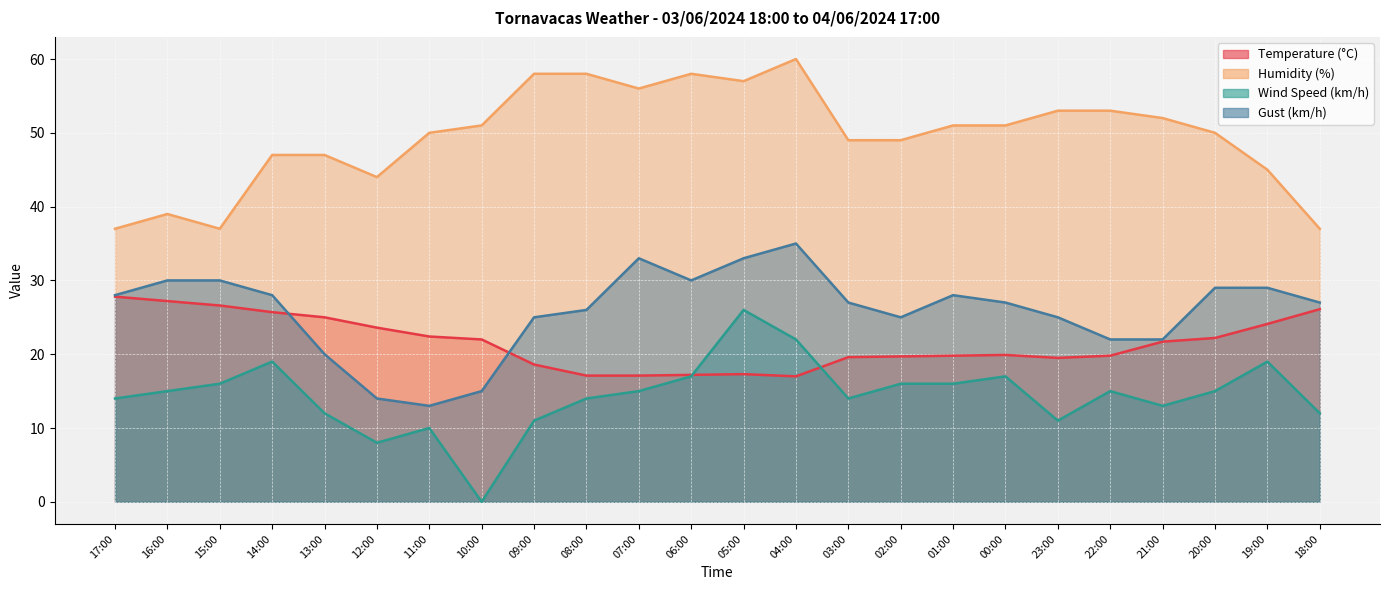

Reading right to left, list all the values displayed in this chart.

Temperature (°C): 26.1	24.1	22.2	21.7	19.8	19.5	19.9	19.8	19.7	19.6	17.0	17.3	17.2	17.1	17.1	18.6	22.0	22.4	23.6	25.0	25.7	26.6	27.2	27.8
Humidity (%): 37.0	45.0	50.0	52.0	53.0	53.0	51.0	51.0	49.0	49.0	60.0	57.0	58.0	56.0	58.0	58.0	51.0	50.0	44.0	47.0	47.0	37.0	39.0	37.0
Wind Speed (km/h): 12.0	19.0	15.0	13.0	15.0	11.0	17.0	16.0	16.0	14.0	22.0	26.0	17.0	15.0	14.0	11.0	0.0	10.0	8.0	12.0	19.0	16.0	15.0	14.0
Gust (km/h): 27.0	29.0	29.0	22.0	22.0	25.0	27.0	28.0	25.0	27.0	35.0	33.0	30.0	33.0	26.0	25.0	15.0	13.0	14.0	20.0	28.0	30.0	30.0	28.0